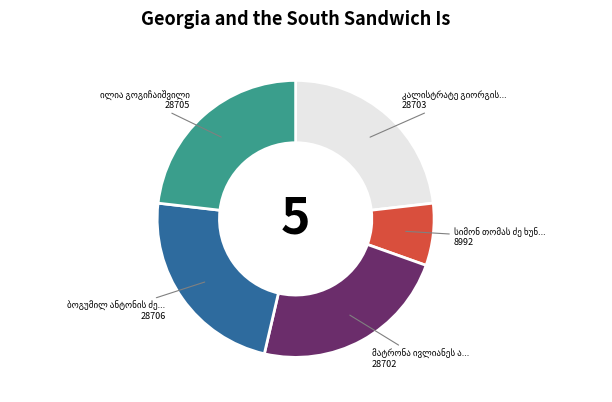

Is there any slice that represents more than half of the pie?

No